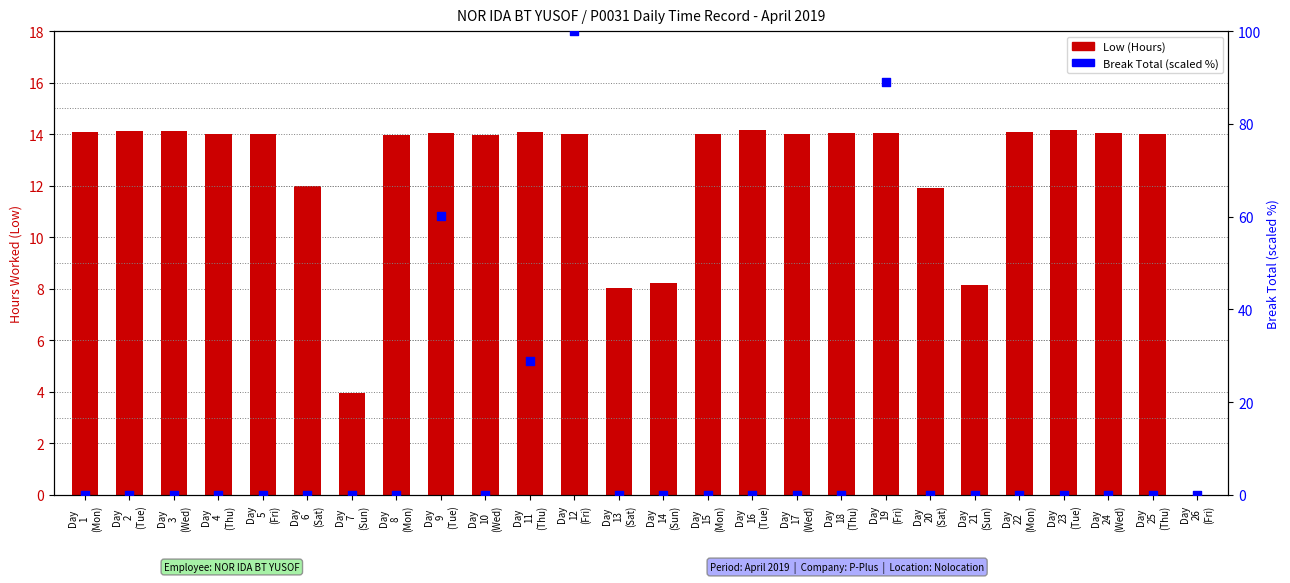

What are all the series names shown in the legend?

Low (Hours), Break Total (scaled)